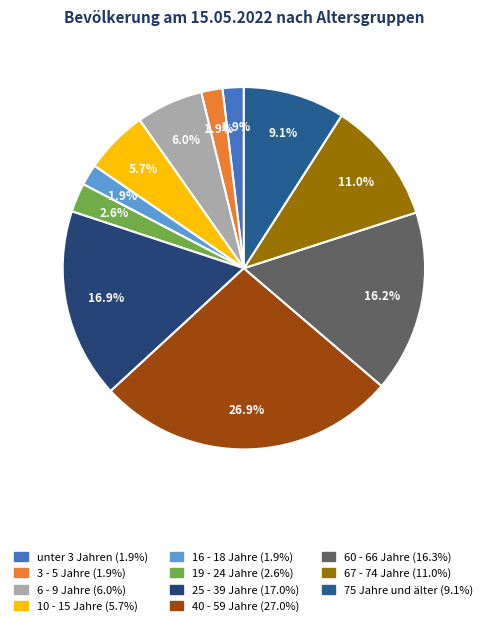

Does 6 - 9 Jahre represent more than half of the total?

No